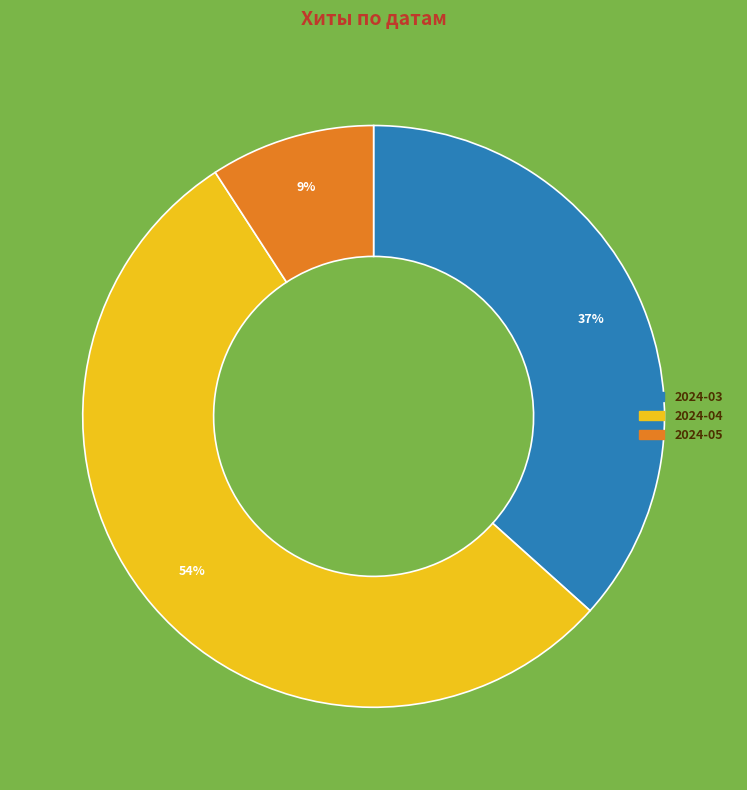

How many slices are in this pie chart?

3